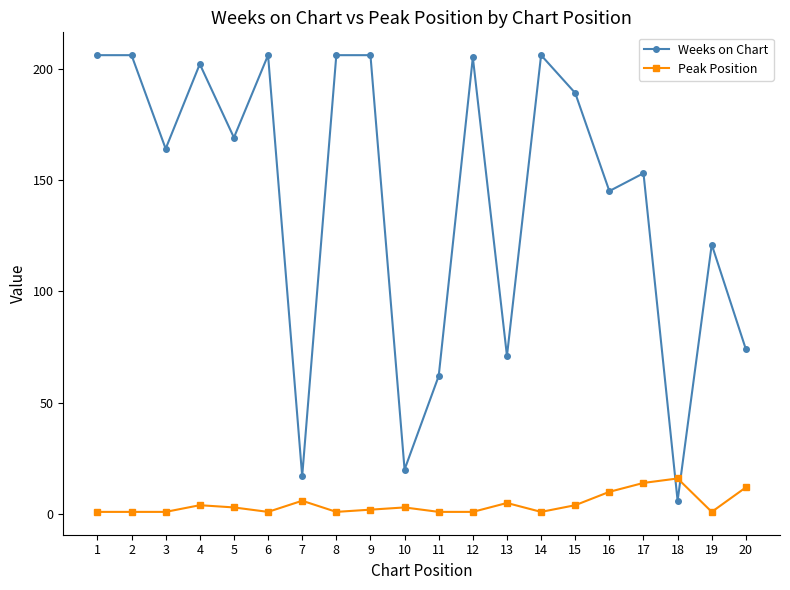

What is the sum of all Weeks on Chart values?

2834